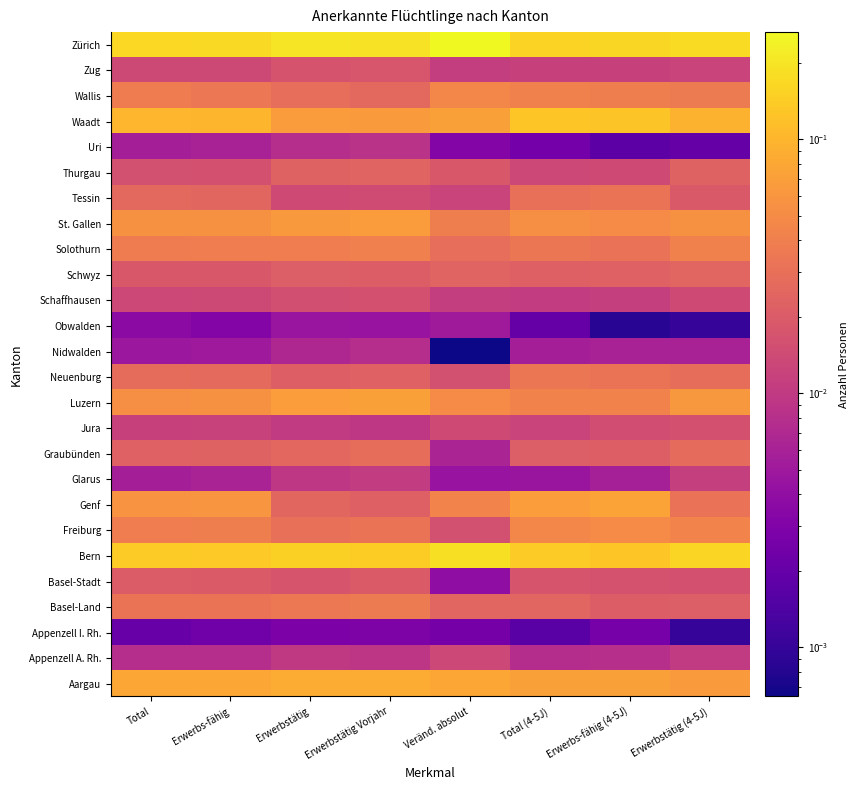

What is the total value across all series at Total?

1.0